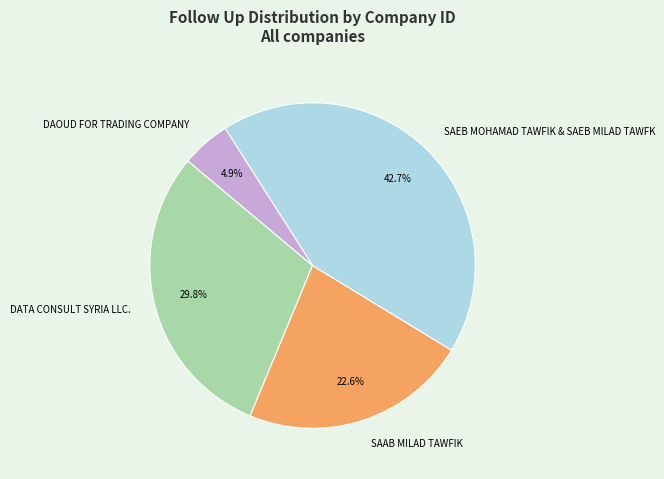

What percentage is the SAEB MOHAMAD TAWFIK & SAEB MILAD TAWFK slice, to the nearest percent?

43%